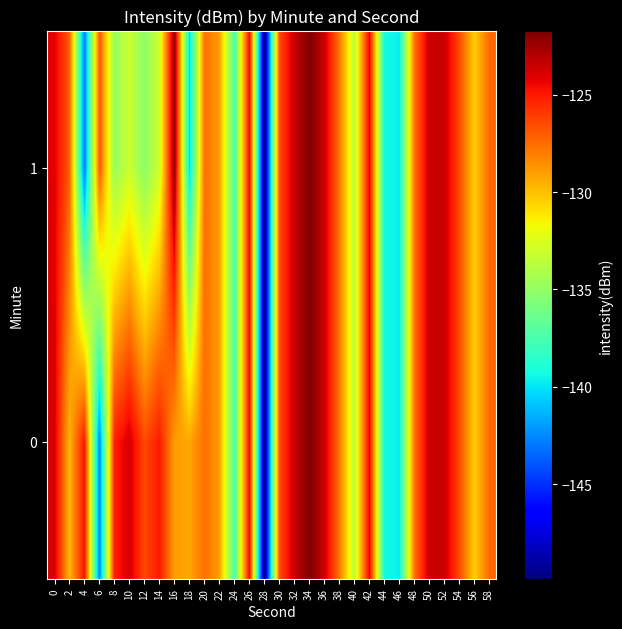

What is the maximum value shown in the chart?

-121.7